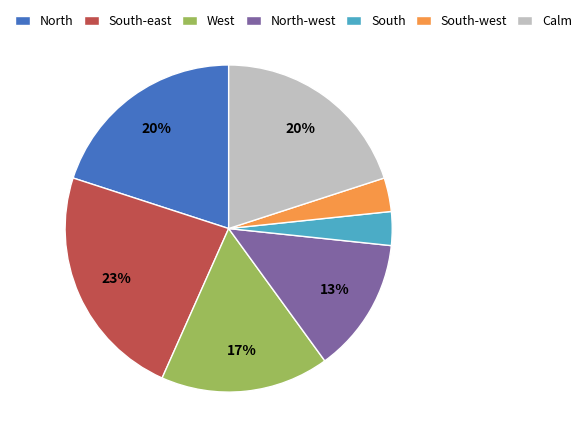

The Calm slice represents 13% of the pie. True or false?

False